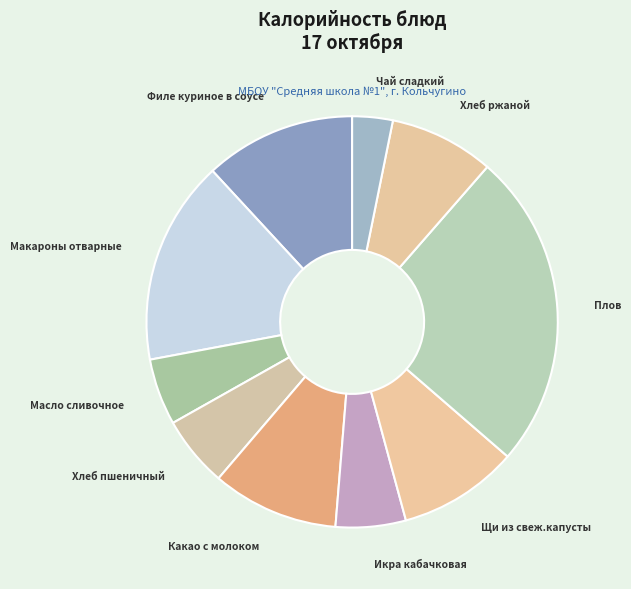

Does any single category account for the majority?

No